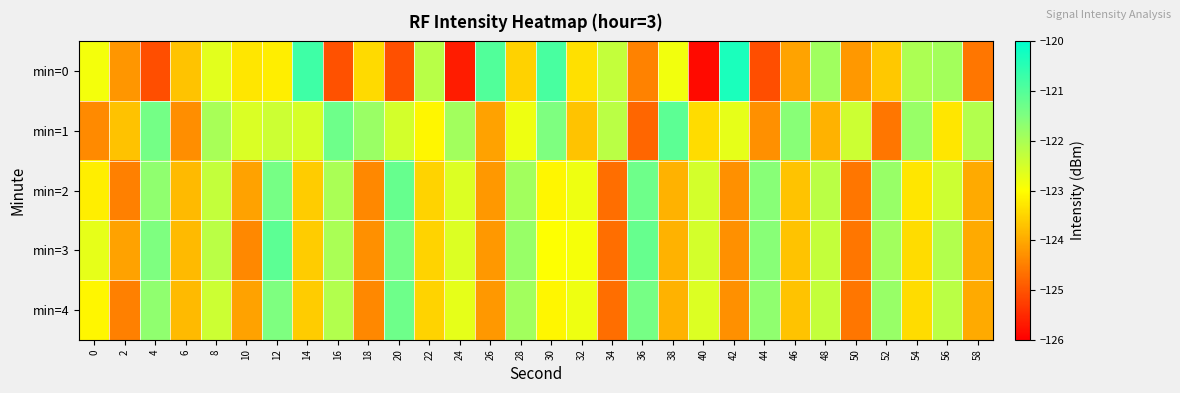

Which series has the widest spread of values?

min=0